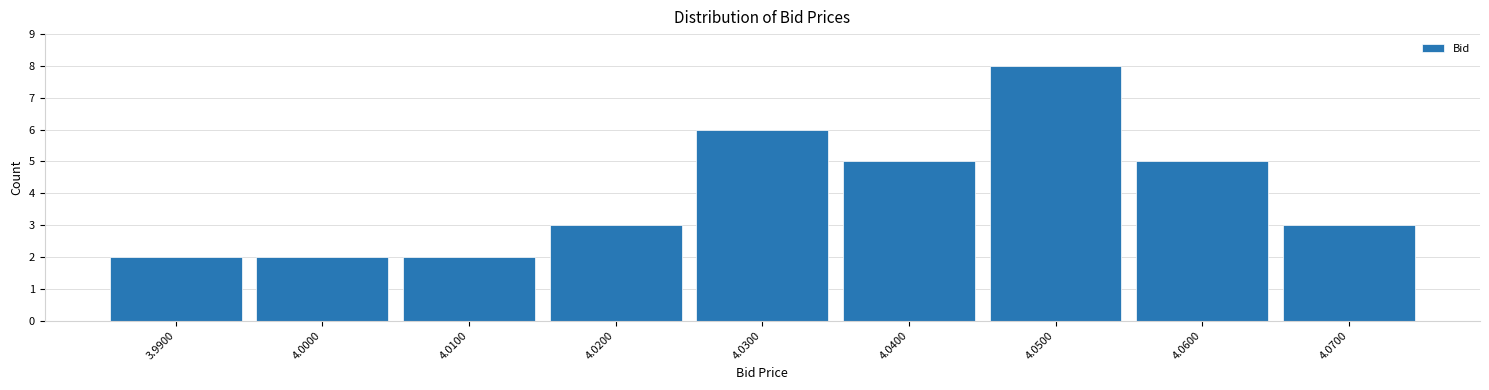

What is the height of the bar covering 4.055 to 4.065 on the x-axis? The values are not printed on the chart, so give them approximately, as read against the axis.

5